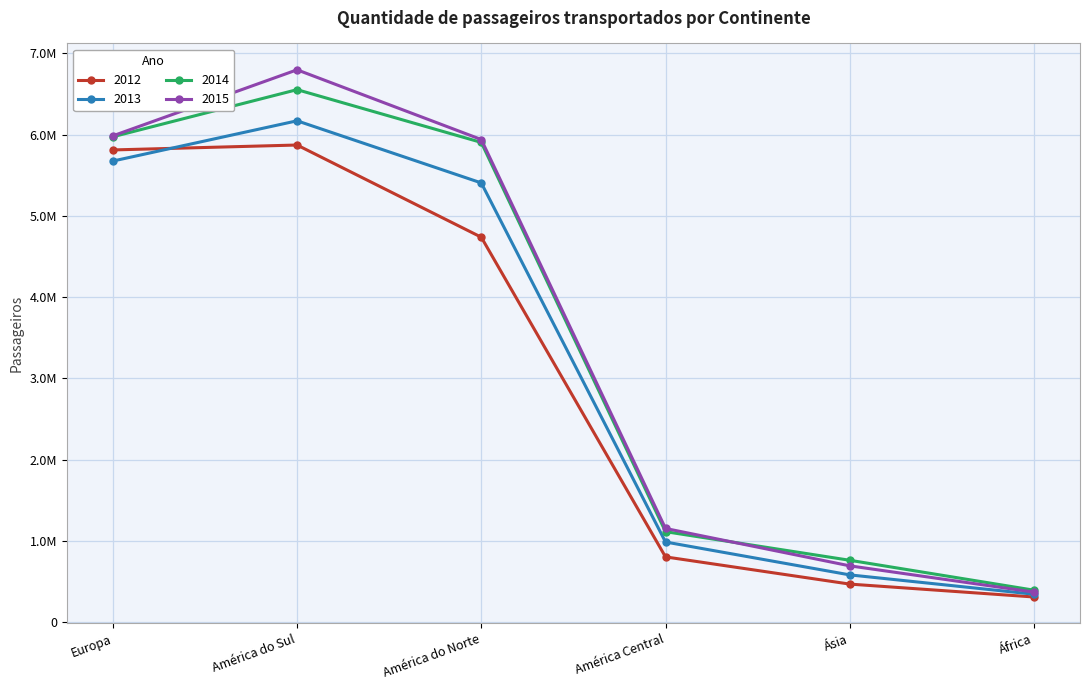

Reading left to right, what are all the values shown in this chart?

2012: 5810548	5871177	4736533	802007	467202	308452
2013: 5673858	6169230	5404707	985080	580472	342508
2014: 5972727	6552698	5903186	1112438	760358	392187
2015: 5984223	6796939	5938699	1151946	691822	368446